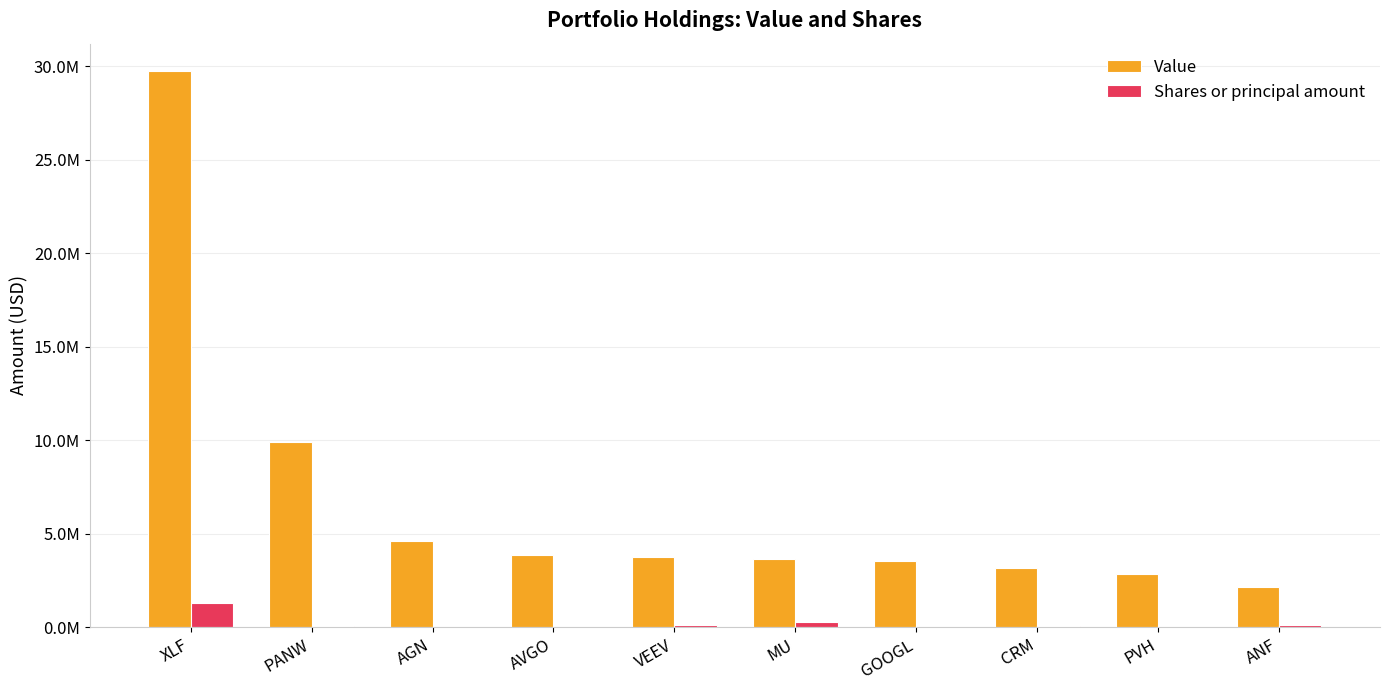

What is the value of the Shares or principal amount bar at the 1st from the left?

1300000